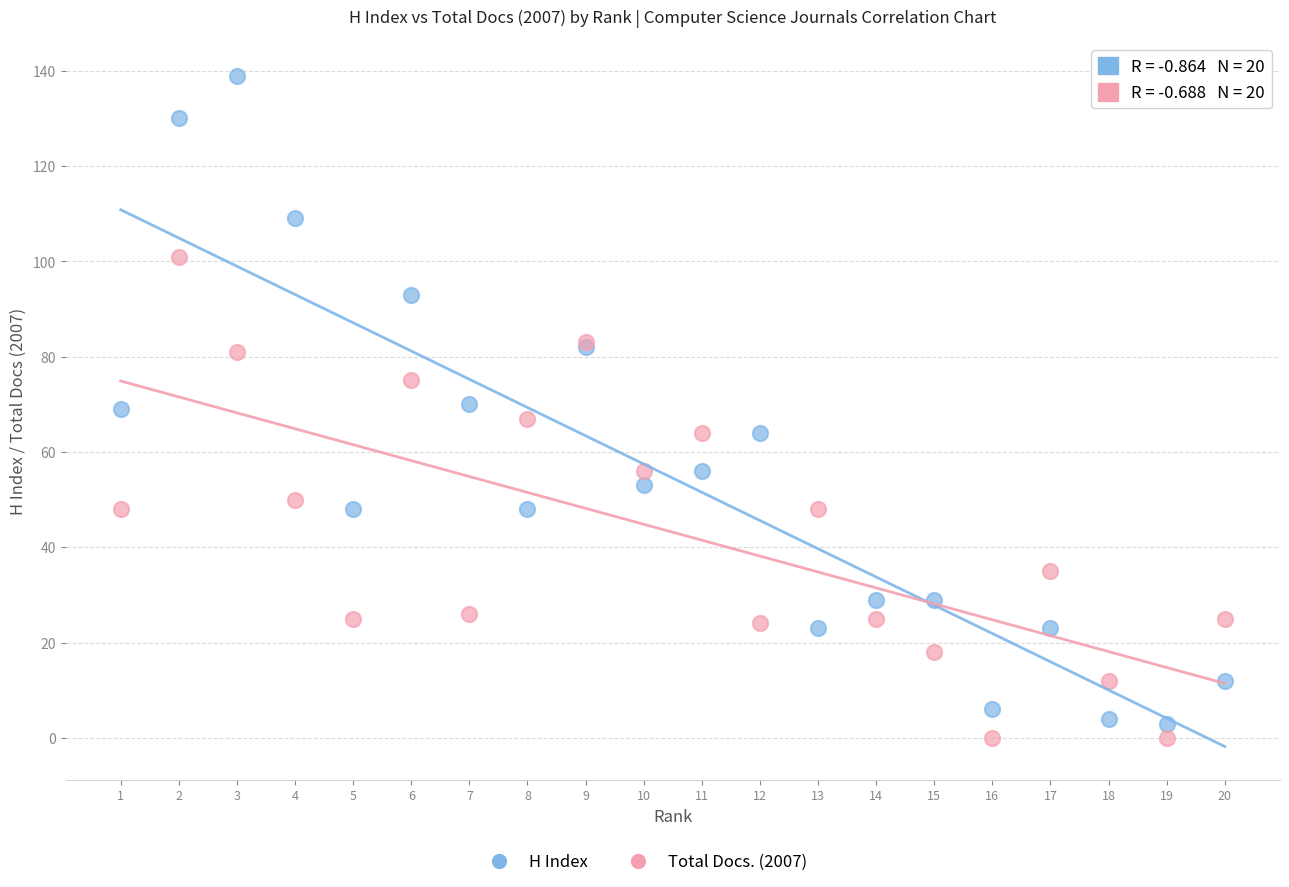

Which series contains the highest Y value?

H Index